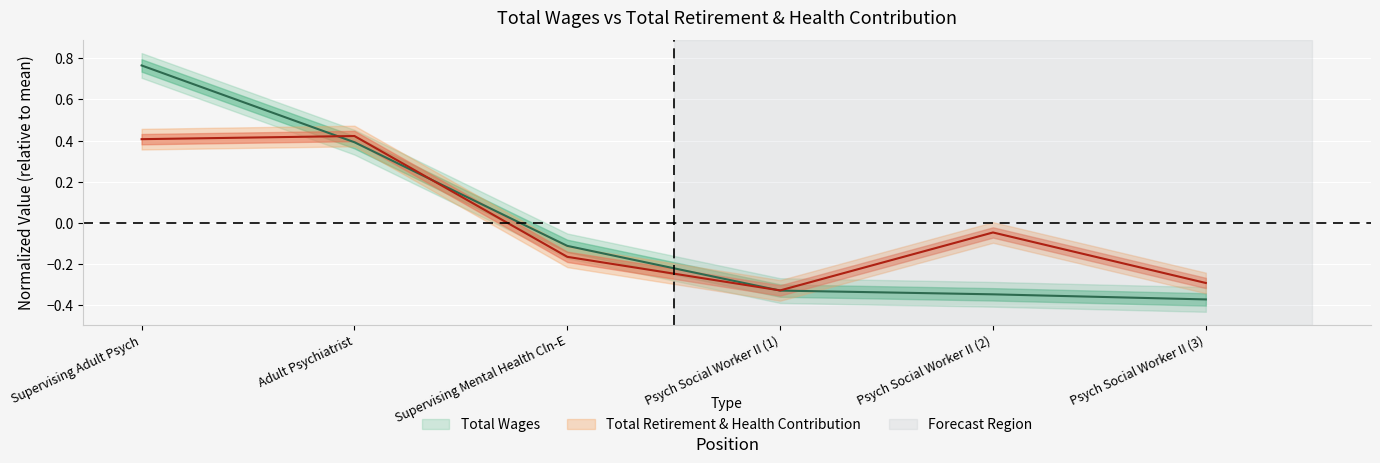

How many positive values does the total_retirement series have?

2